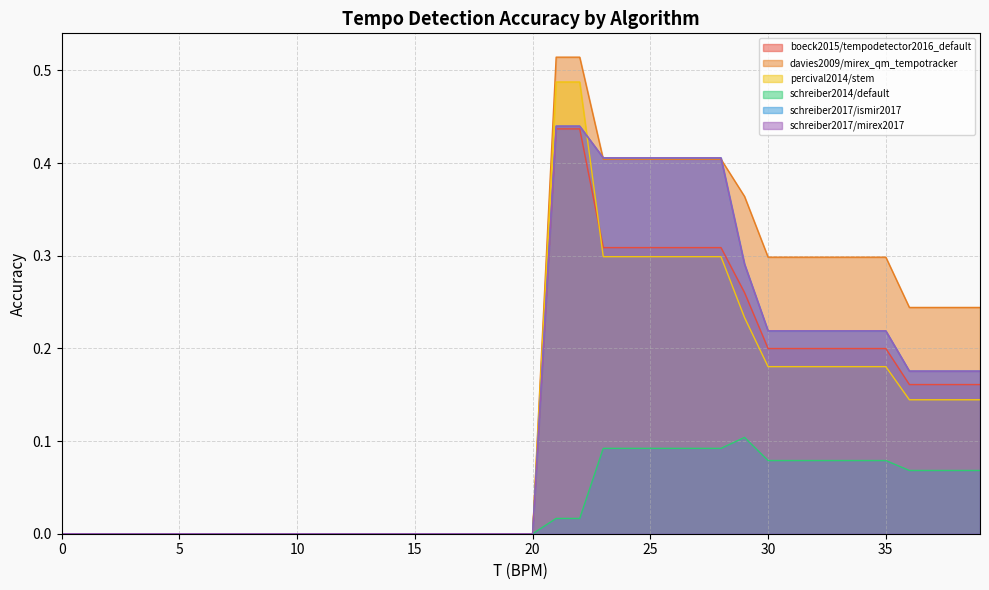

Count the number of categories in the chart.

40